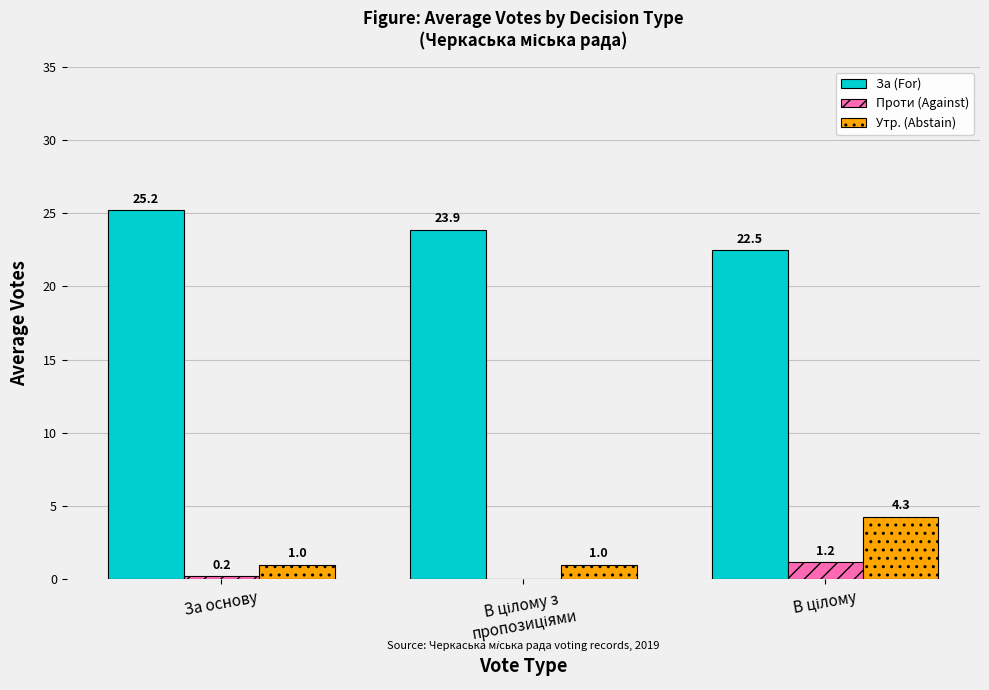

Which series has the largest total across all categories?

За (For)